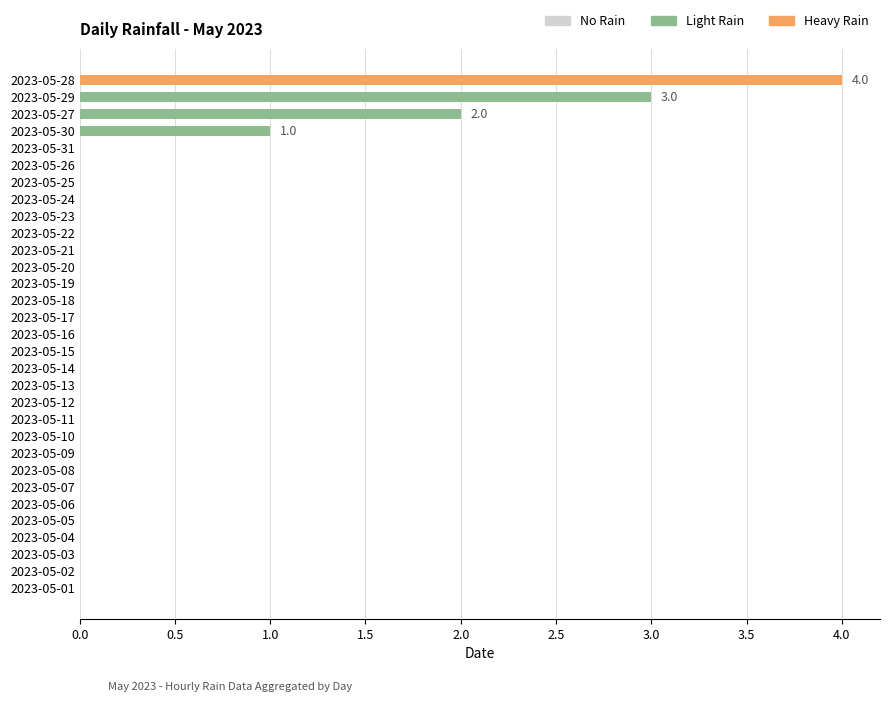

Which label corresponds to the largest value in the chart?

2023-05-28